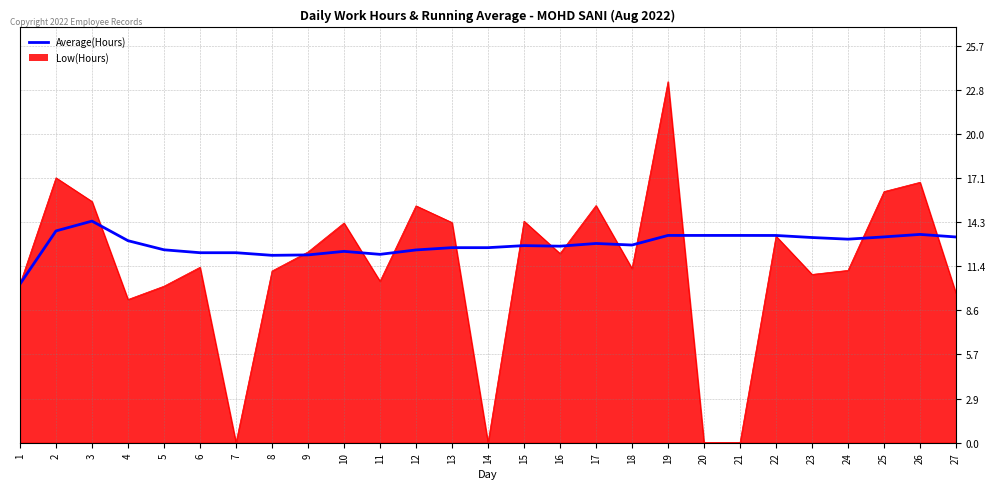

What is the difference between the highest and lowest values at 21?

13.4